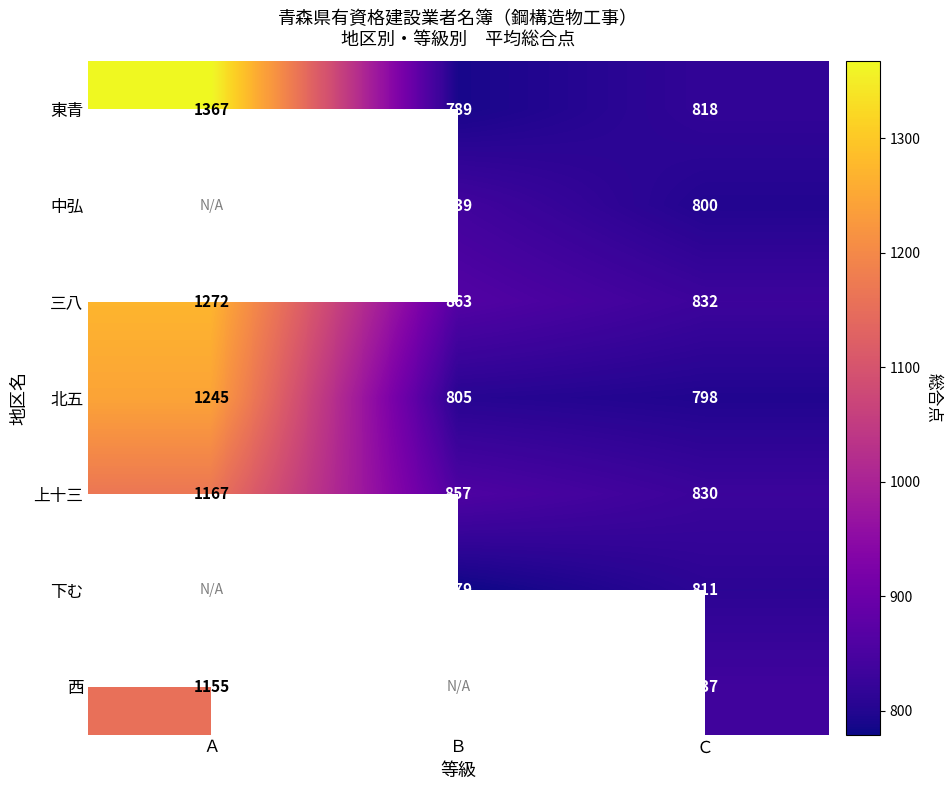

Between Ａ and Ｃ, which is larger?

Ａ